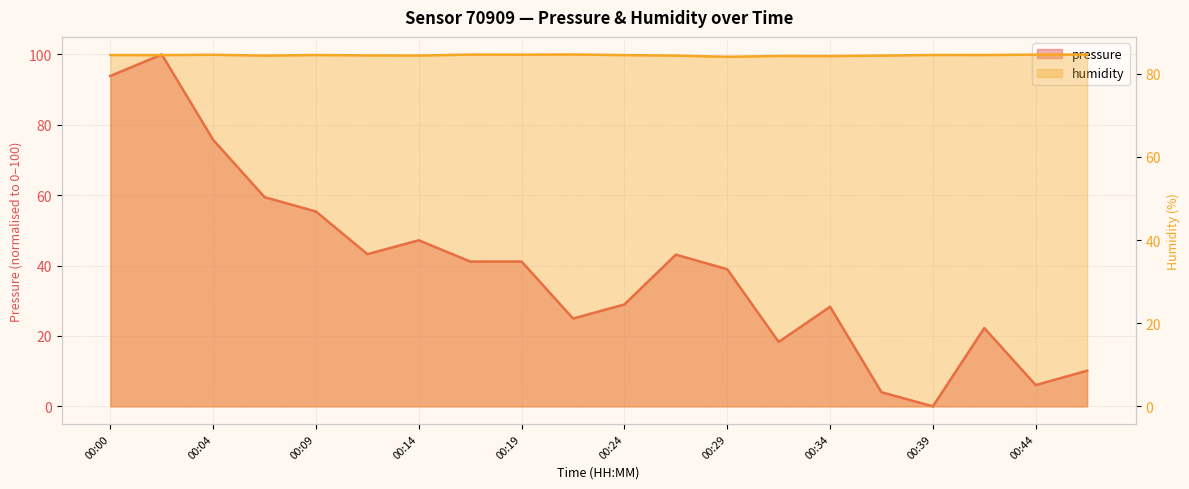

At how many categories does at least one series exceed 55?

20